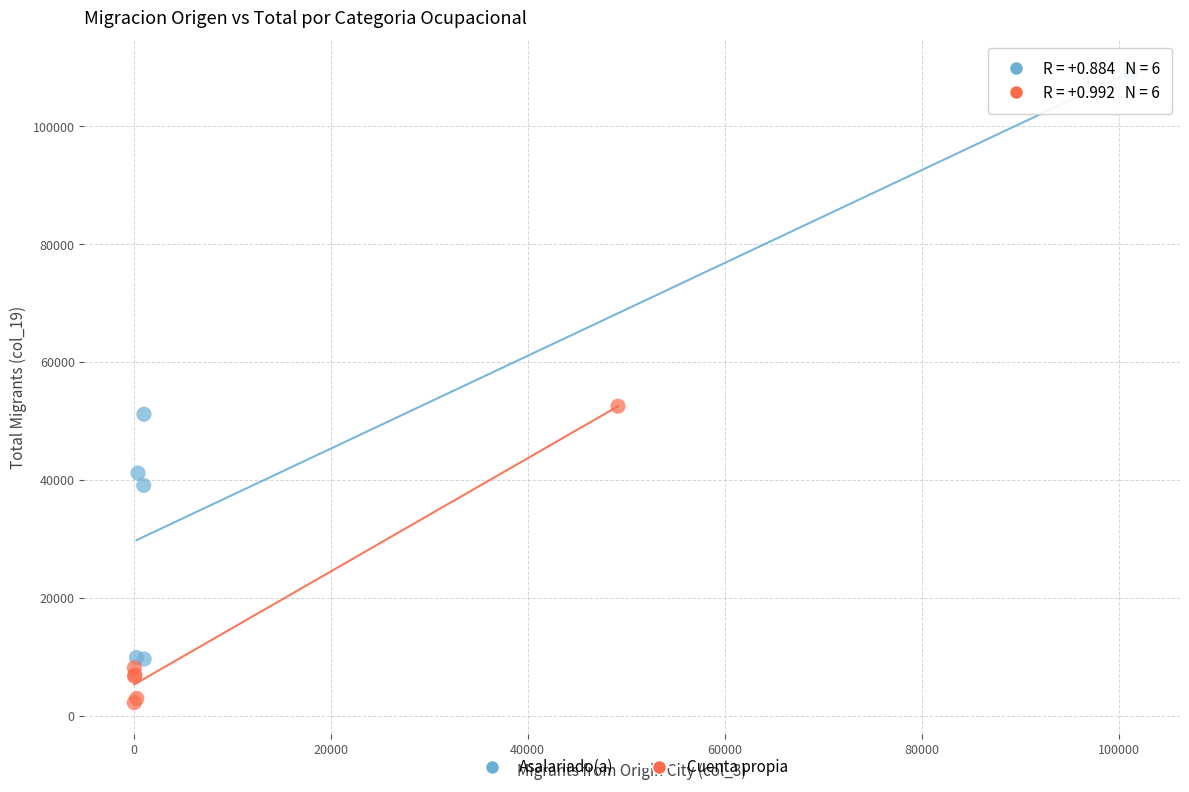

Which series reaches the minimum Y coordinate?

Cuenta propia